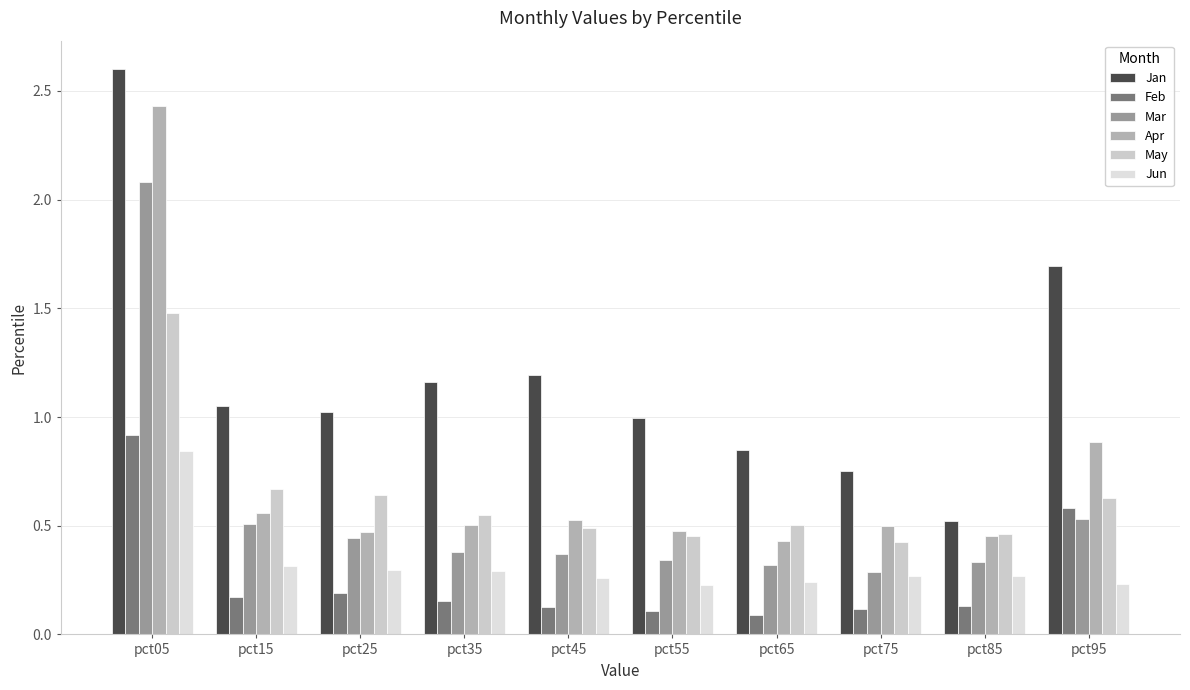

At which label does Mar reach its peak?

pct05